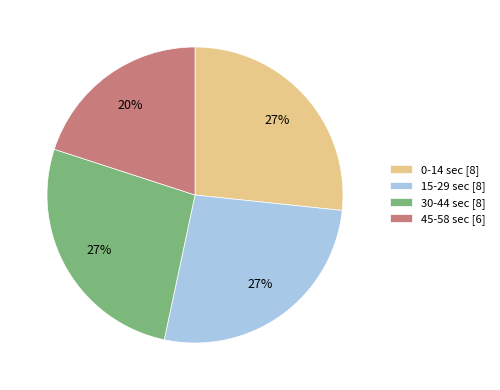

To the nearest percent, what percentage of the pie is 0-14 sec [8]?

27%